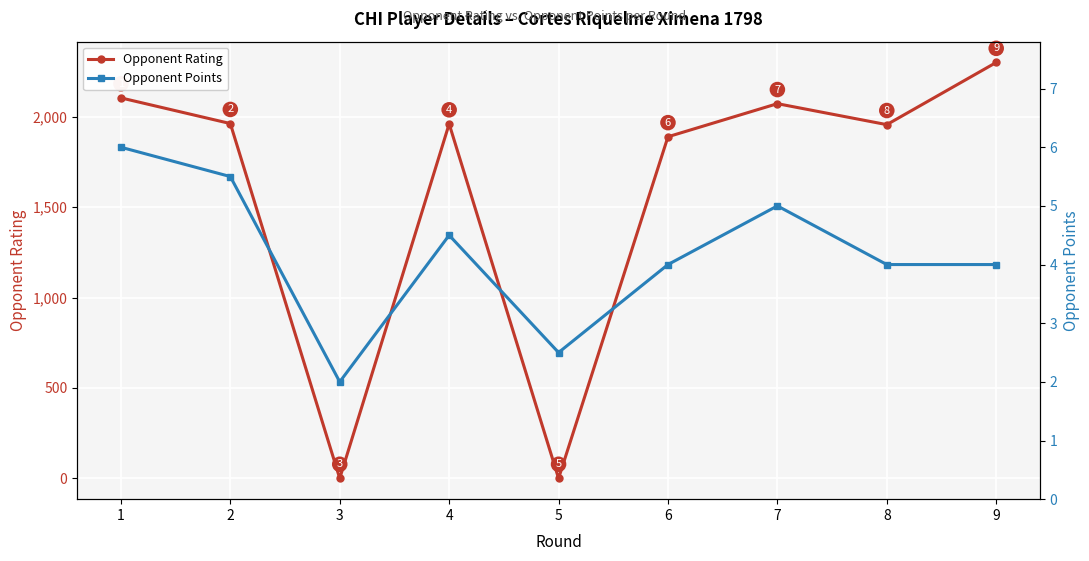

What is the spread (max minus min) of values at 9?

2297.0